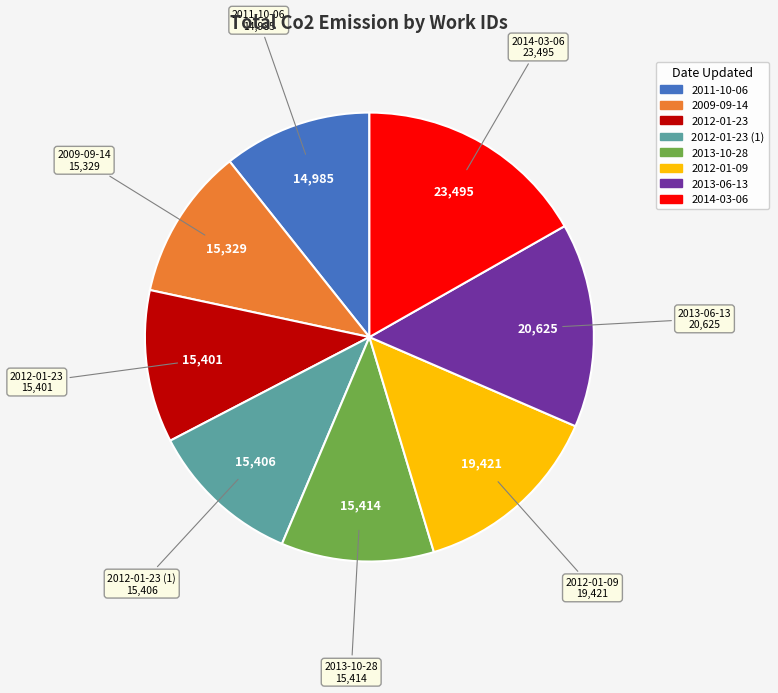

Is there any slice that represents more than half of the pie?

No